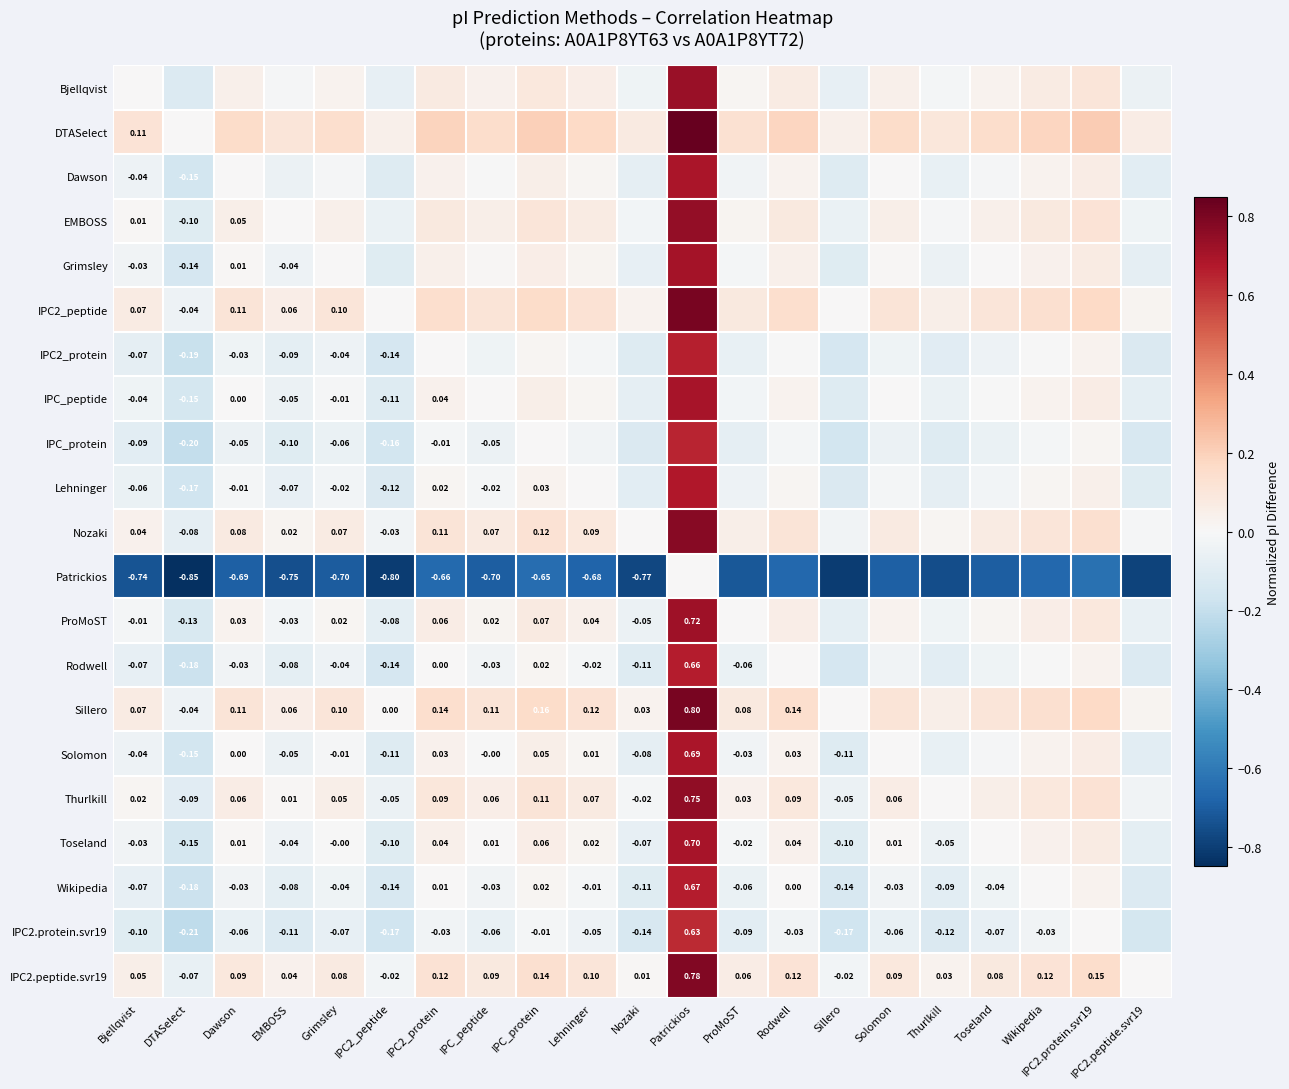

At which label does Wikipedia reach its minimum?

DTASelect